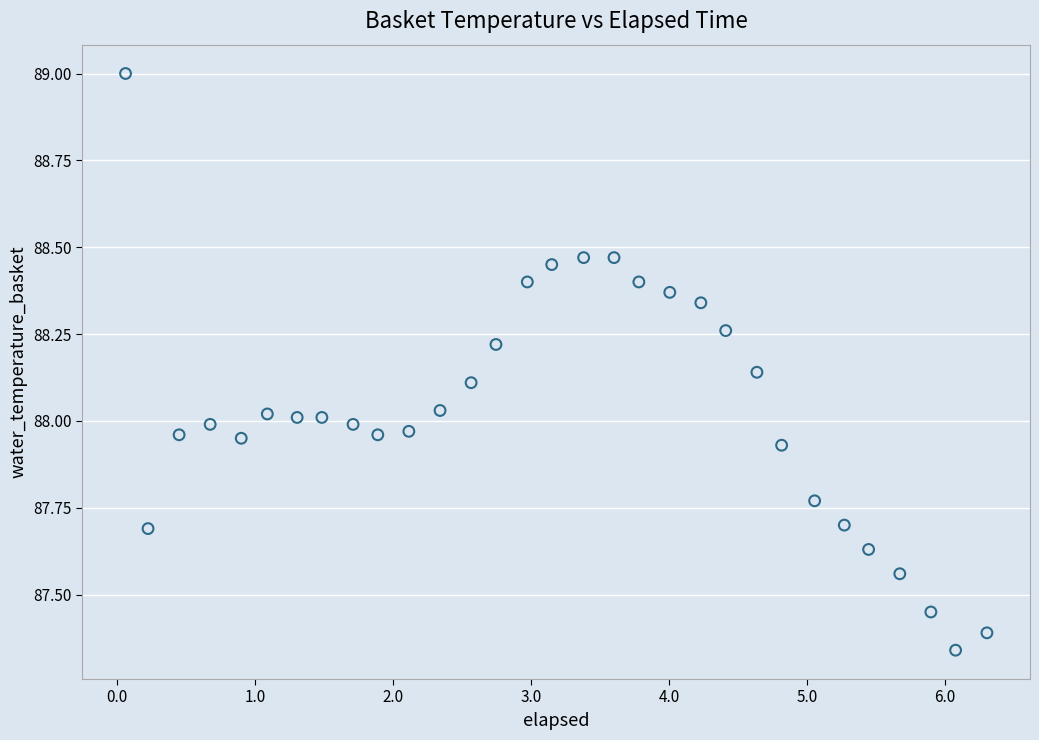

What is the range of X values (max minus min)?

6.2